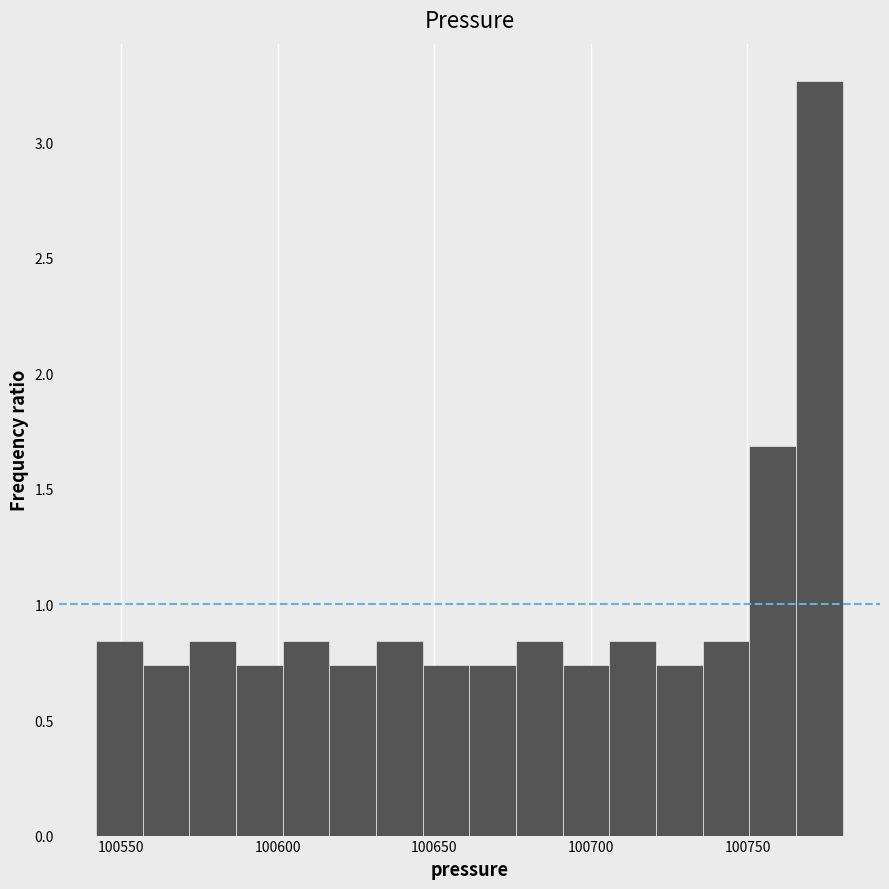

Around what value on the x-axis is the tallest bar? Give the approximate position of its centre, as read against the axis.

100775